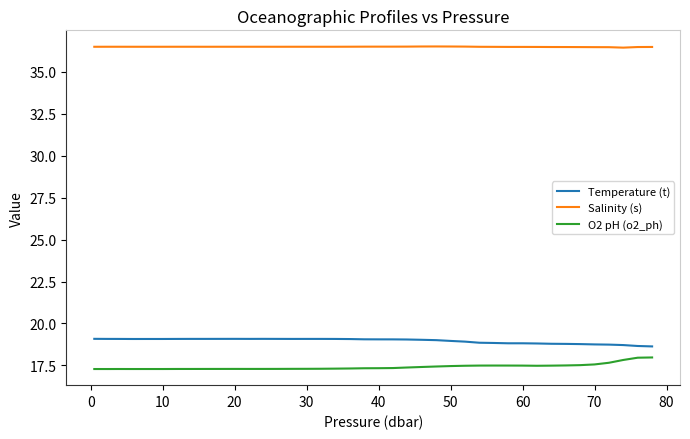

What is the difference between the maximum and minimum values in the O2 pH (o2_ph) series?

0.7